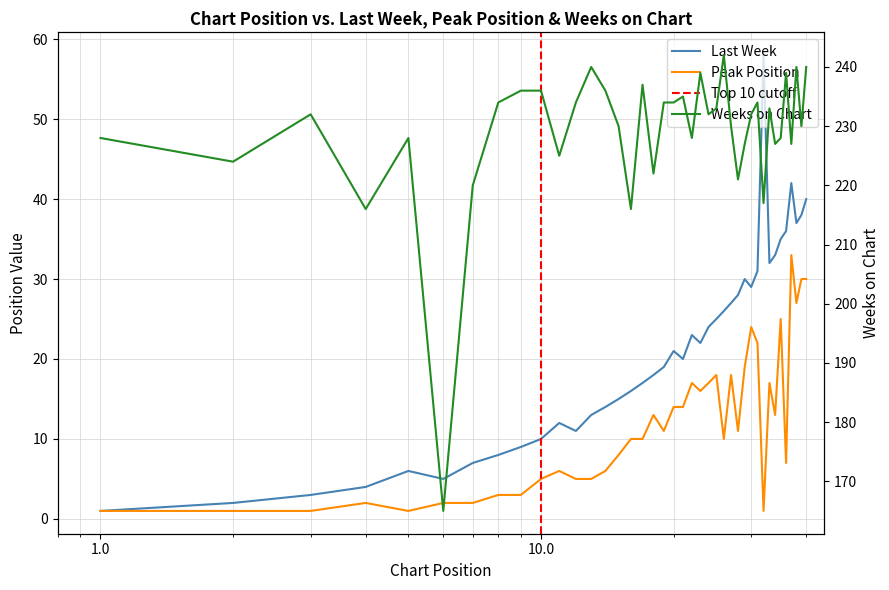

Does the chart have visible grid lines?

Yes